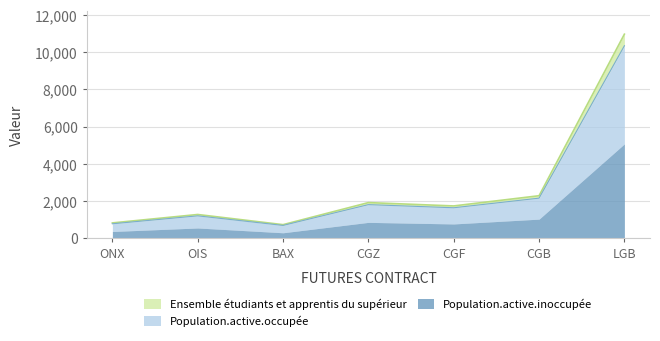

What are all the series names shown in the legend?

Ensemble étudiants et apprentis du supérieur, Population.active.occupée, Population.active.inoccupée